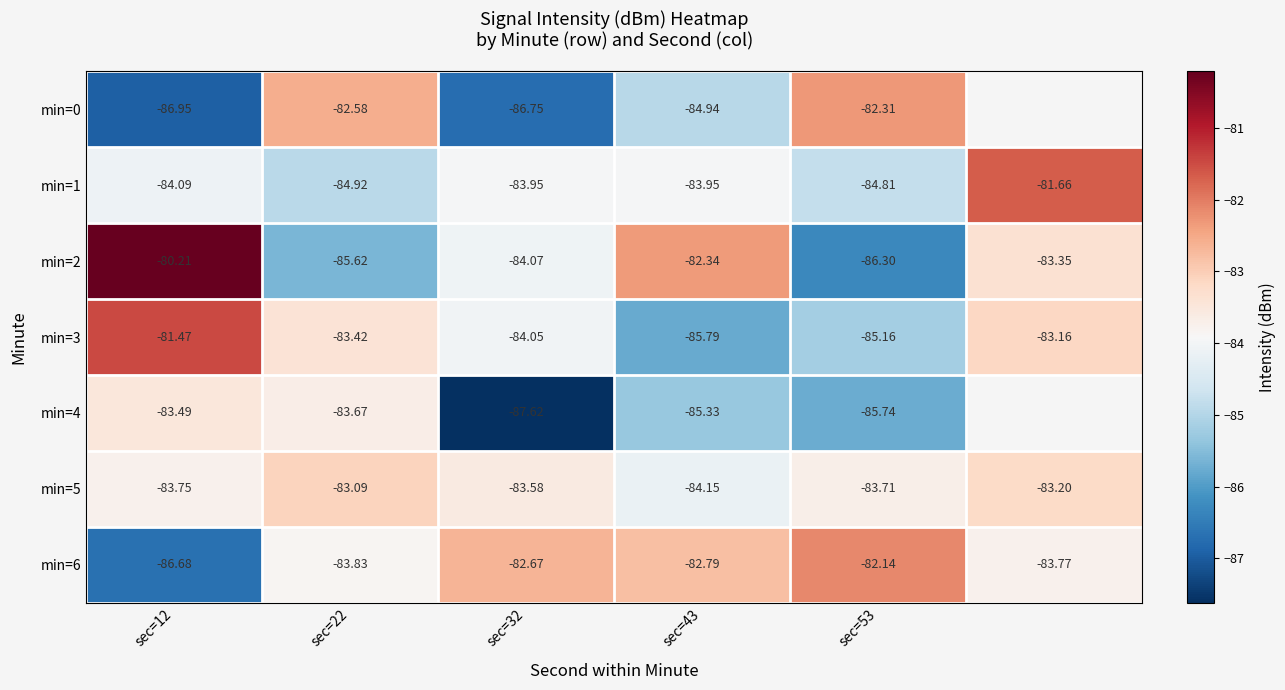

At which category does the chart reach its peak across all series?

sec=12